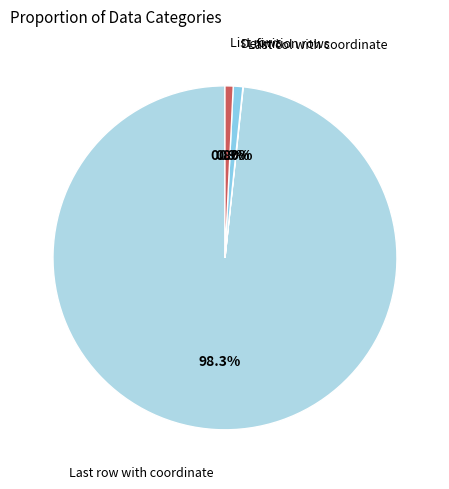

What is the majority slice?

Last row with coordinate